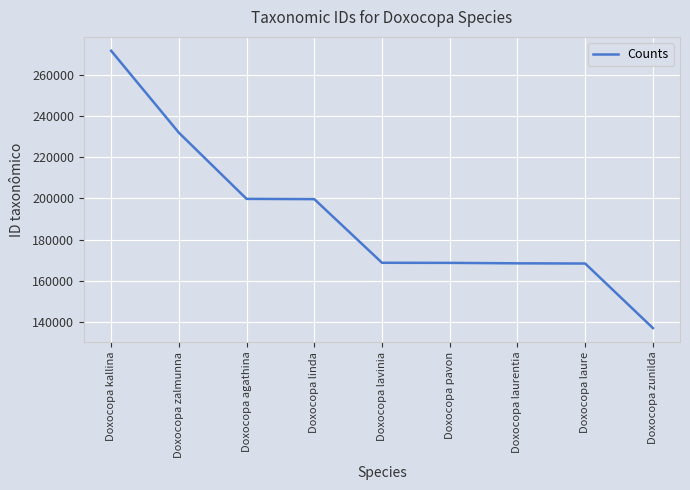

At which category does the chart reach its peak across all series?

Doxocopa kallina